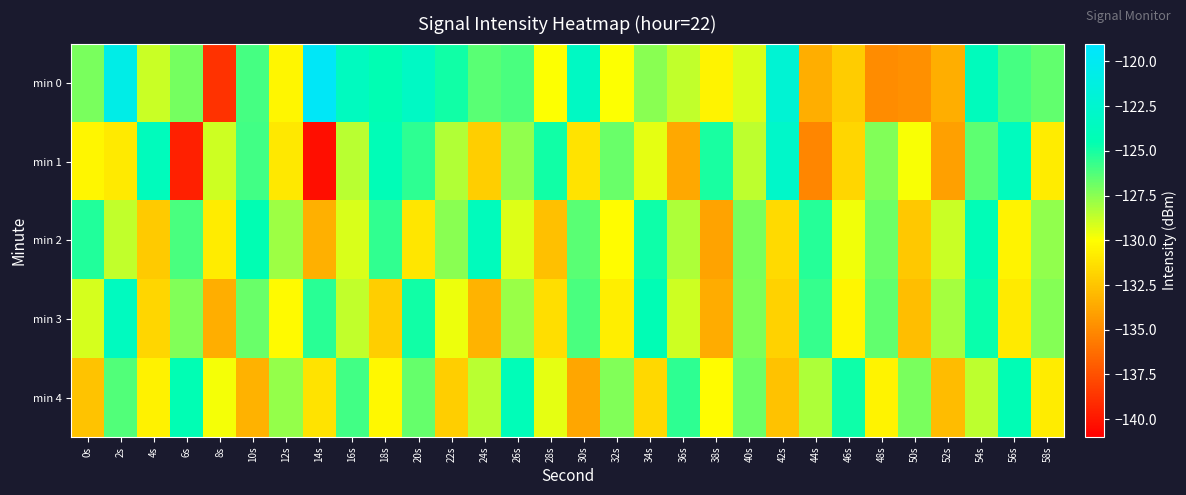

How many categories are shown in the chart?

30